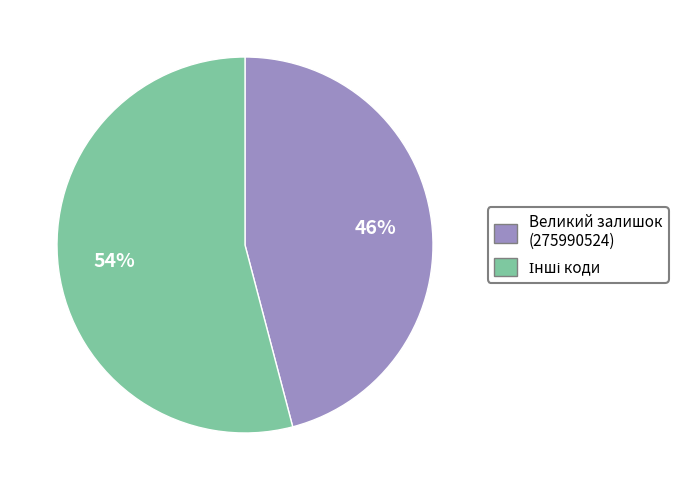

To the nearest percent, what is the average slice percentage?

50%